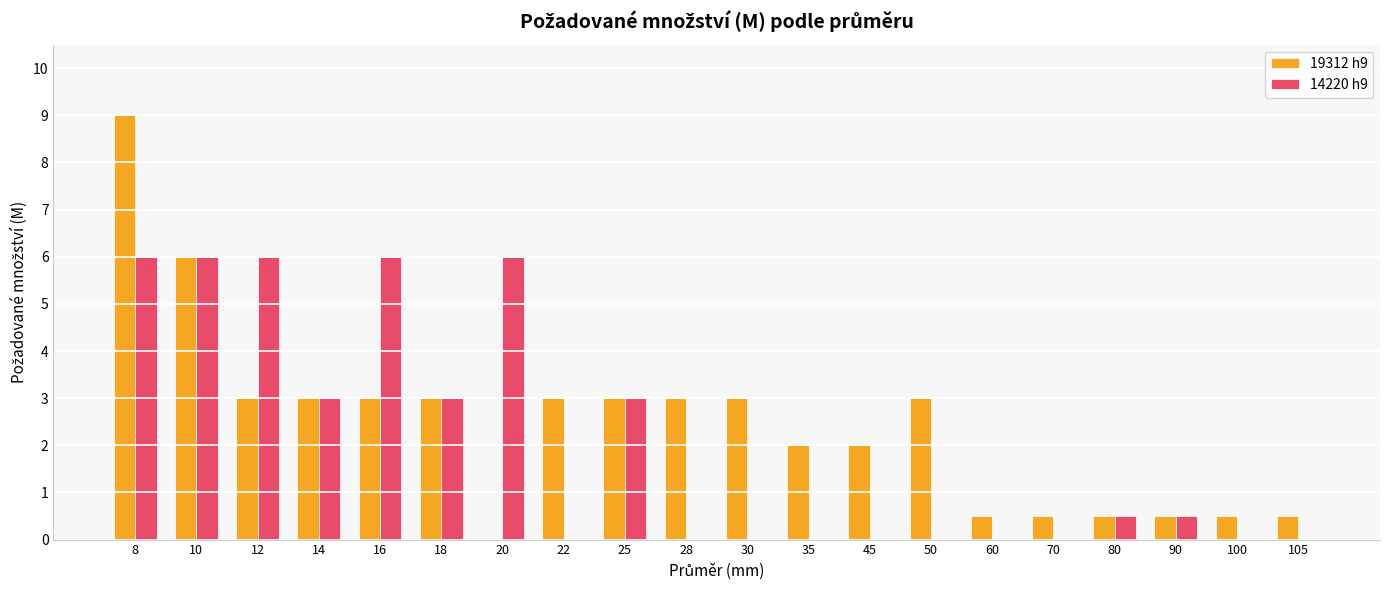

Which series has the widest spread of values?

19312 h9